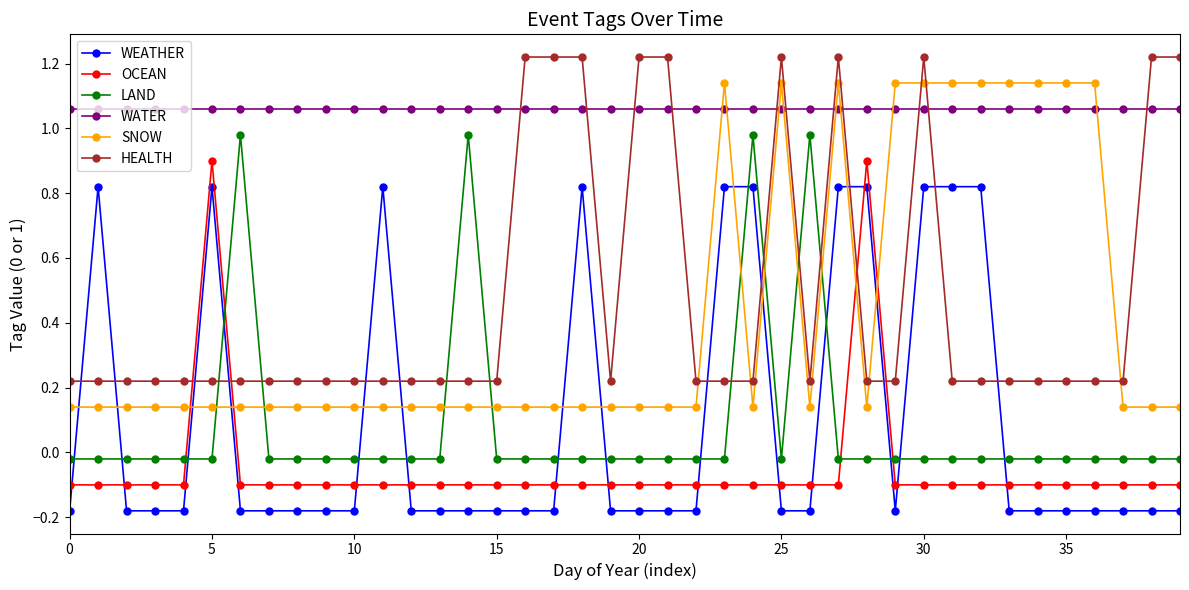

After their last crossing, which series has the higher values: LAND or SNOW?

SNOW